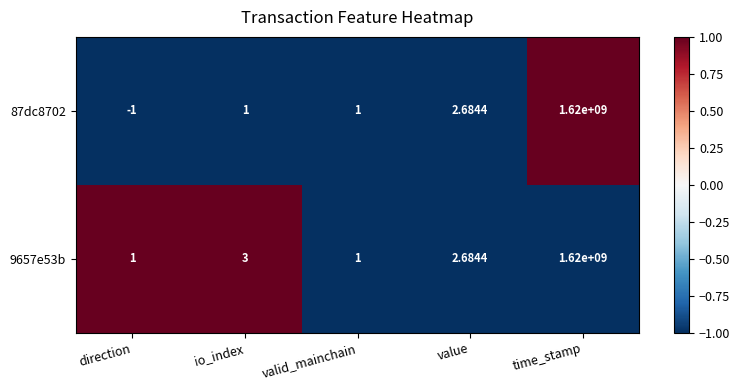

At which label does 87dc8702 reach its peak?

time_stamp